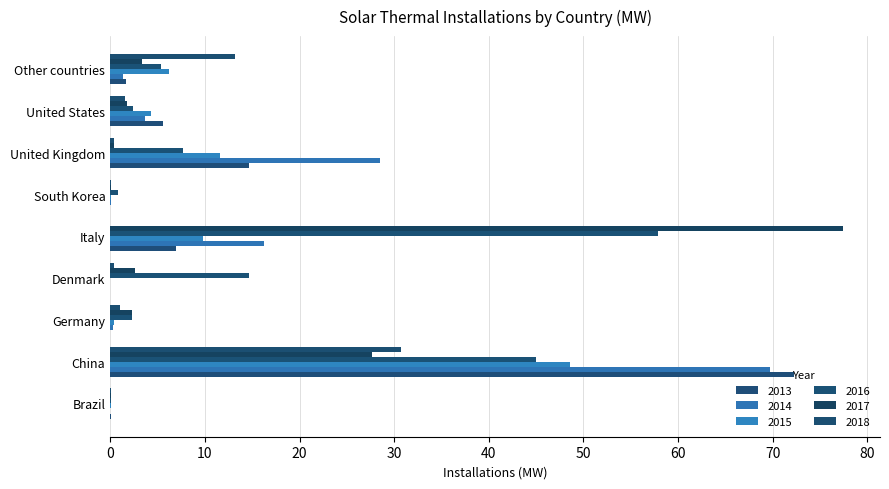

How many distinct data groups are displayed?

6